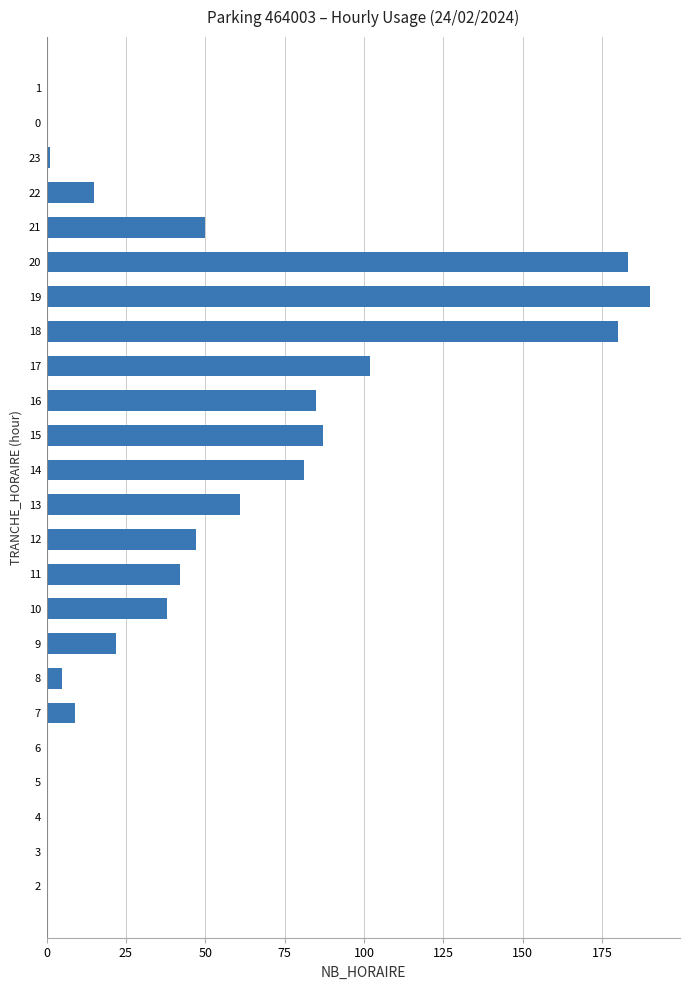

Count the number of categories in the chart.

24